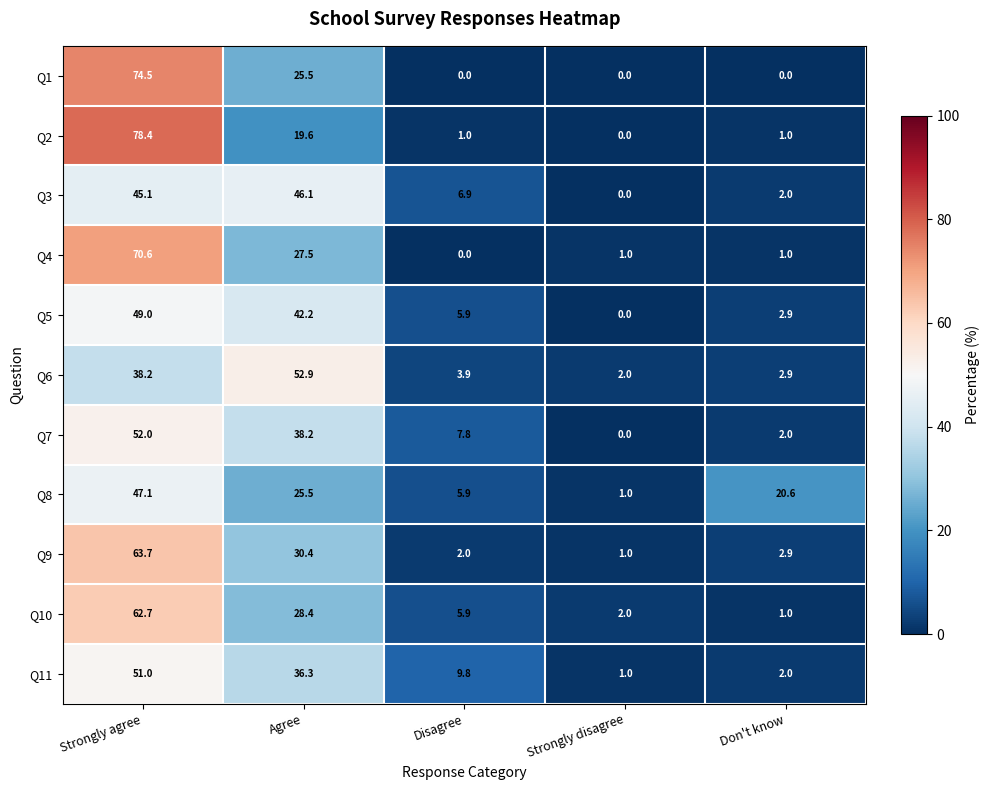

What is the maximum value shown in the chart?

78.4